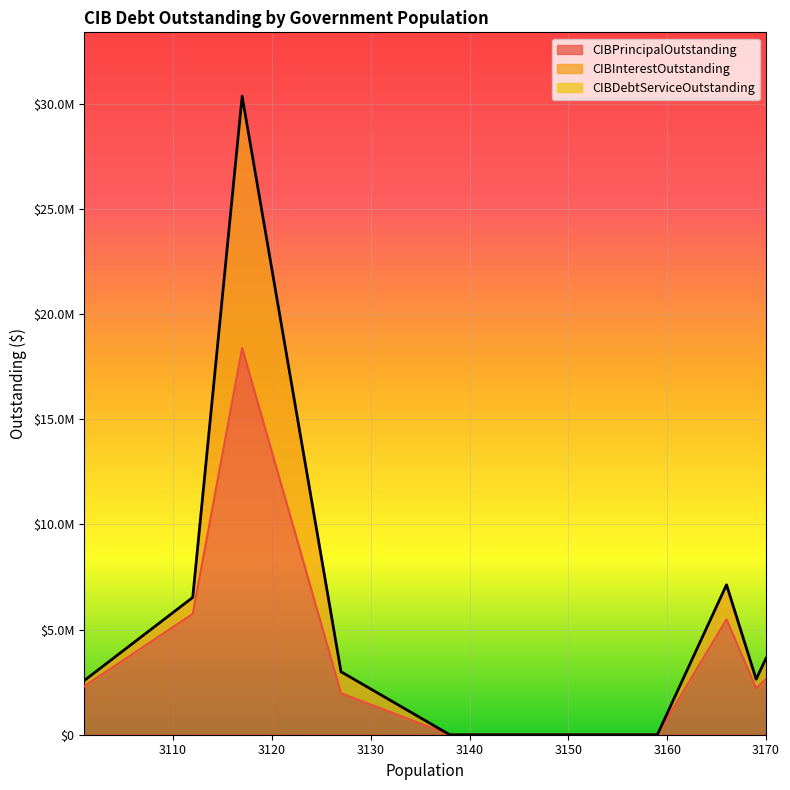

Does the chart display data point markers on the line(s)?

No